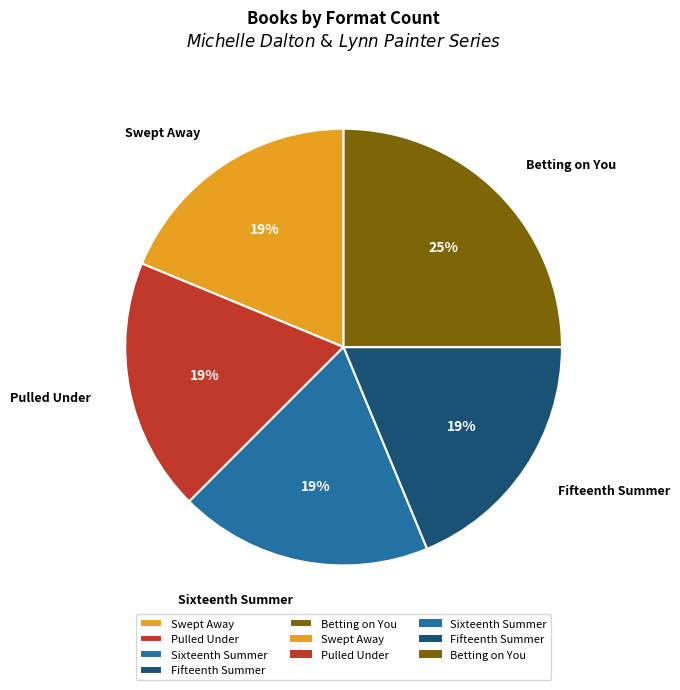

Is it true that Betting on You is 25% of the pie?

True